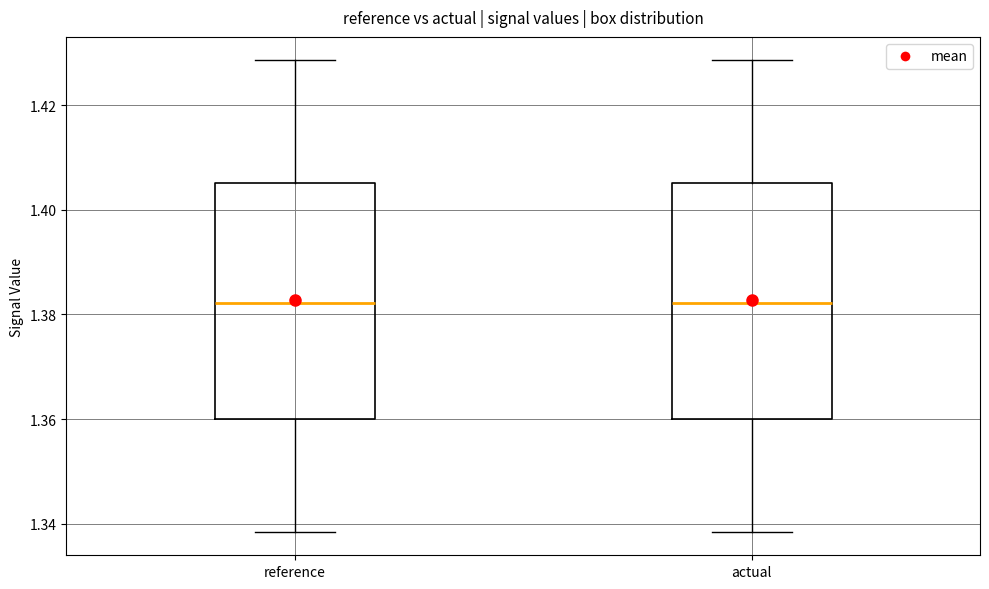

Reading left to right, transcribe this box plot: for each box, give where its median line is, the range the box spans, and where its two whiskers end, as read against the y-axis. The values are not printed on the chart, so give them approximately, as read against the axis.

reference: median 1.382, box 1.360 to 1.406, whiskers 1.338 to 1.428
actual: median 1.382, box 1.360 to 1.406, whiskers 1.338 to 1.428